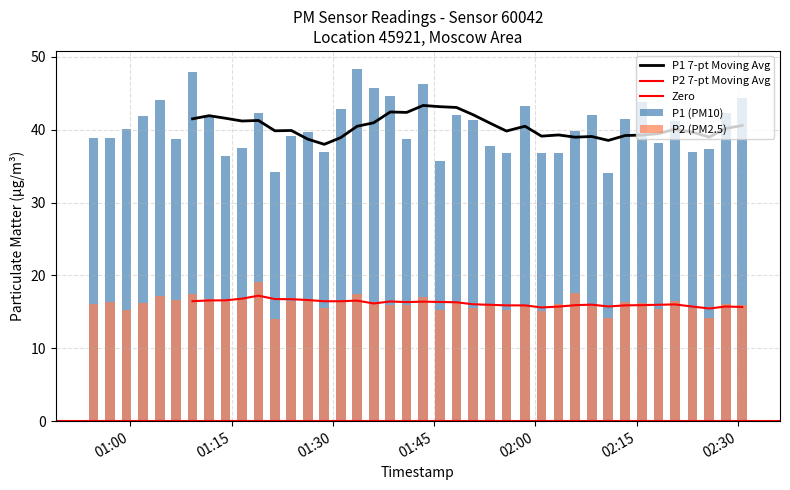

Rank the series by their average value, from highest to lowest.

P1, P2